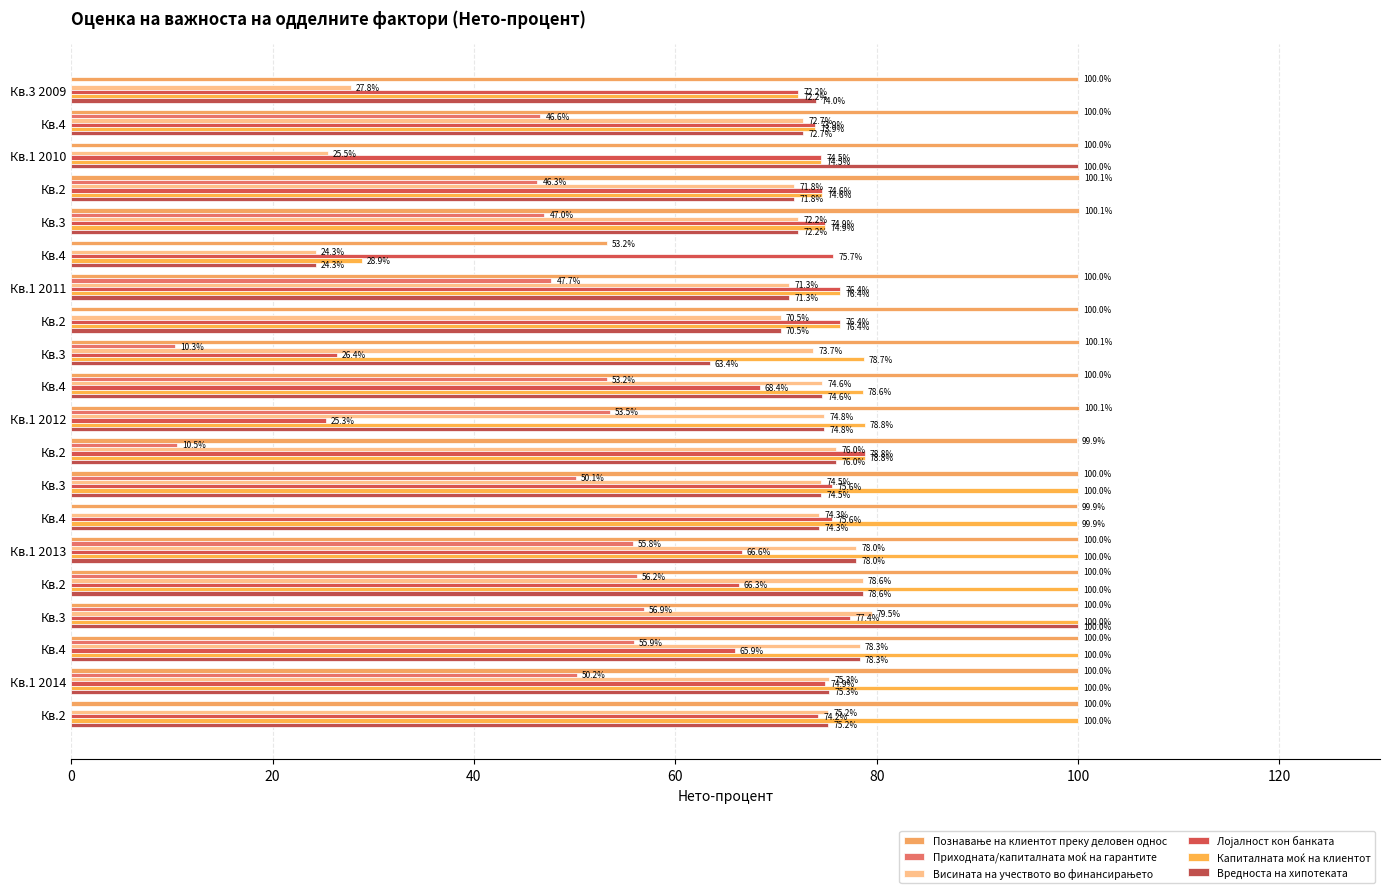

Count the number of categories in the chart.

20